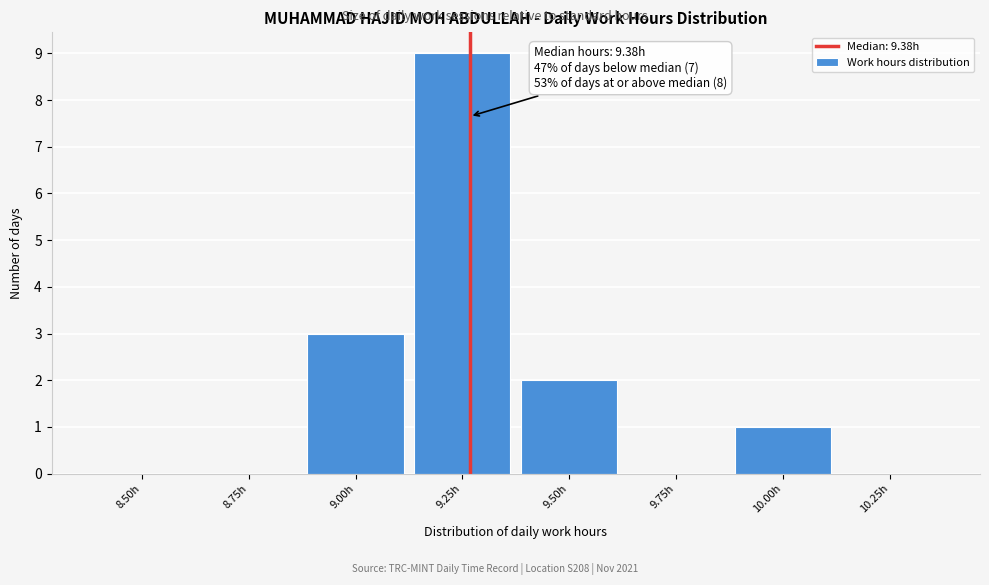

Reading left to right, transcribe all the data shown in this chart.

8.50h=0	8.75h=0	9.00h=3	9.25h=9	9.50h=2	9.75h=0	10.00h=1	10.25h=0